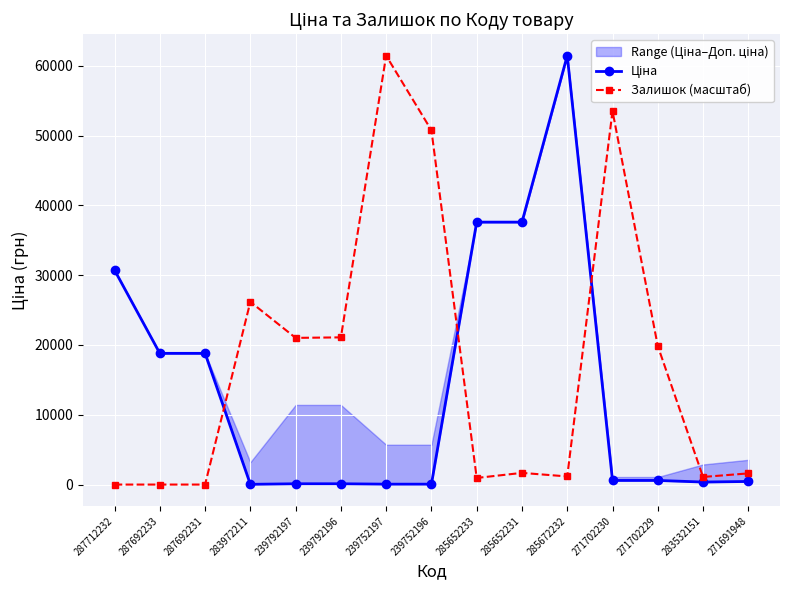

What is the difference between the maximum and minimum values in the Залишок (масштаб) series?

61434.3